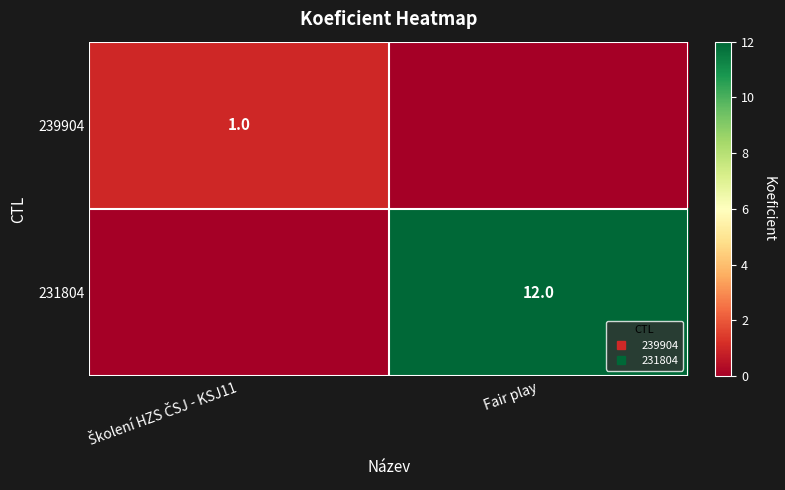

What is the difference between the highest and lowest values at Školení HZS ČSJ - KSJ11?

1